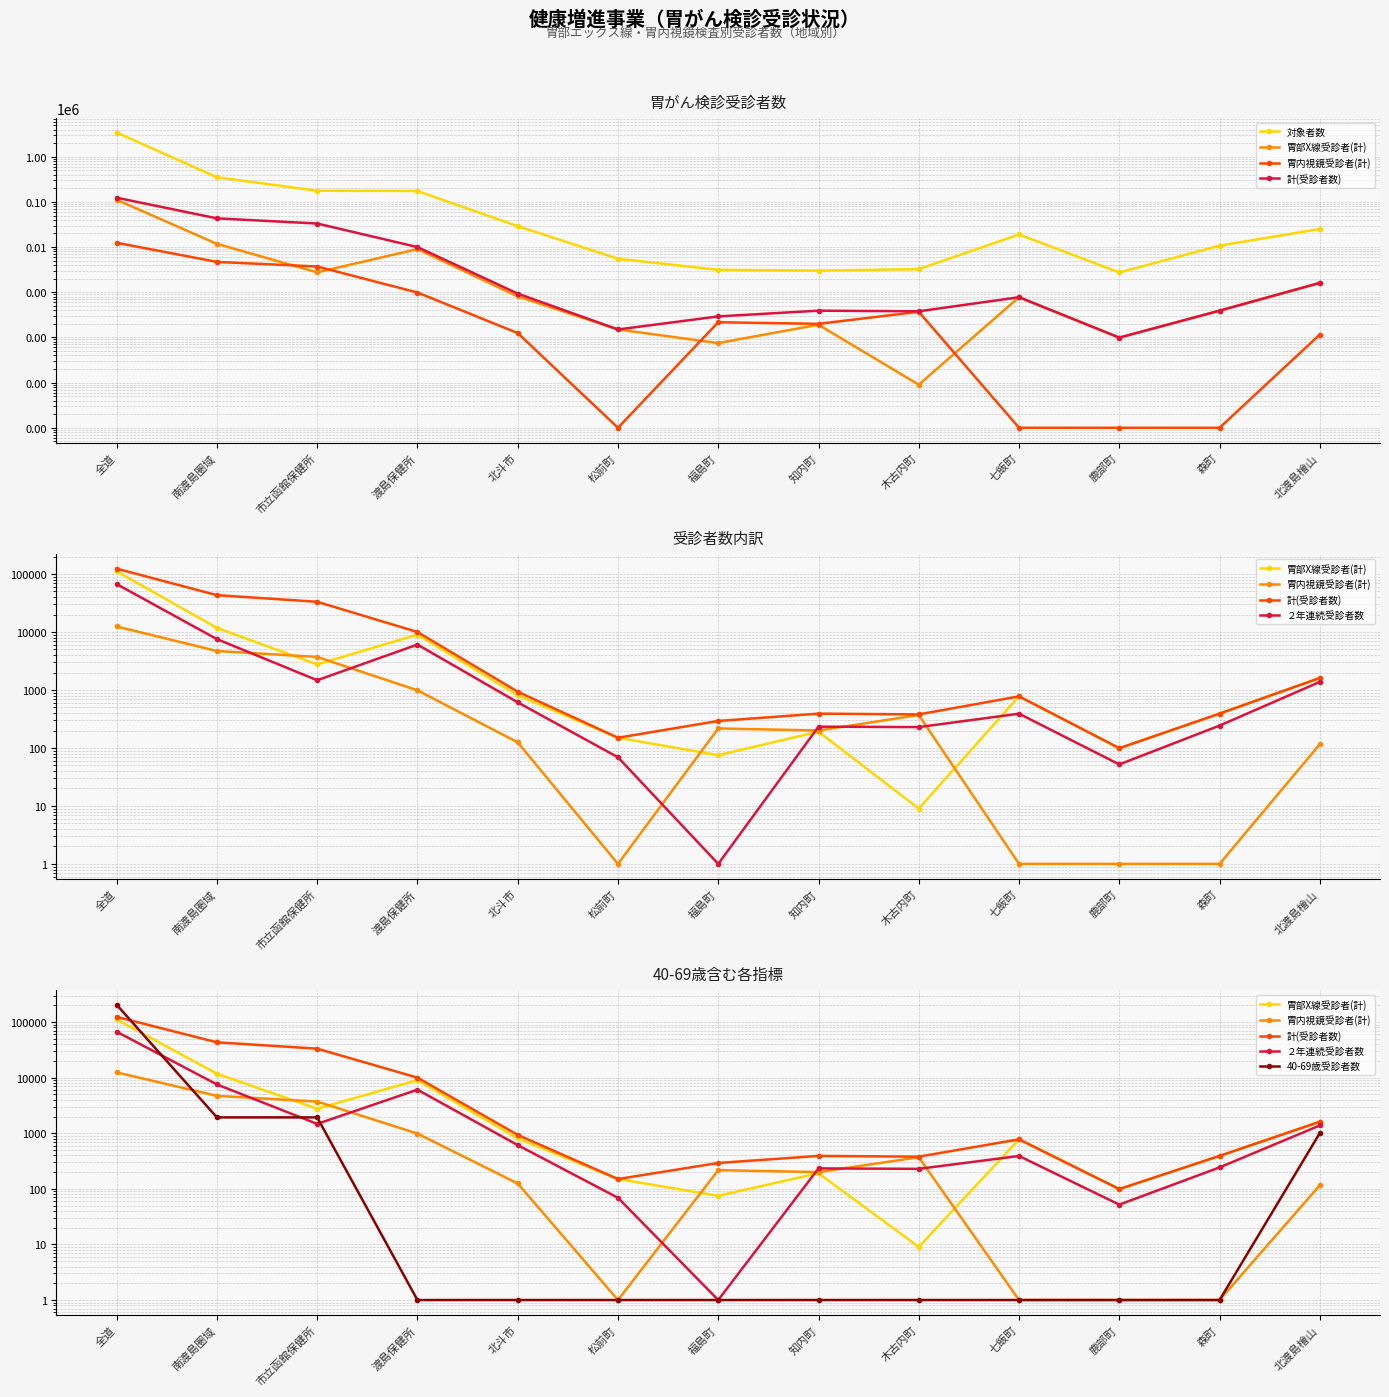

True or false: 対象者数 and 胃内視鏡受診者(計) cross at least once.

False